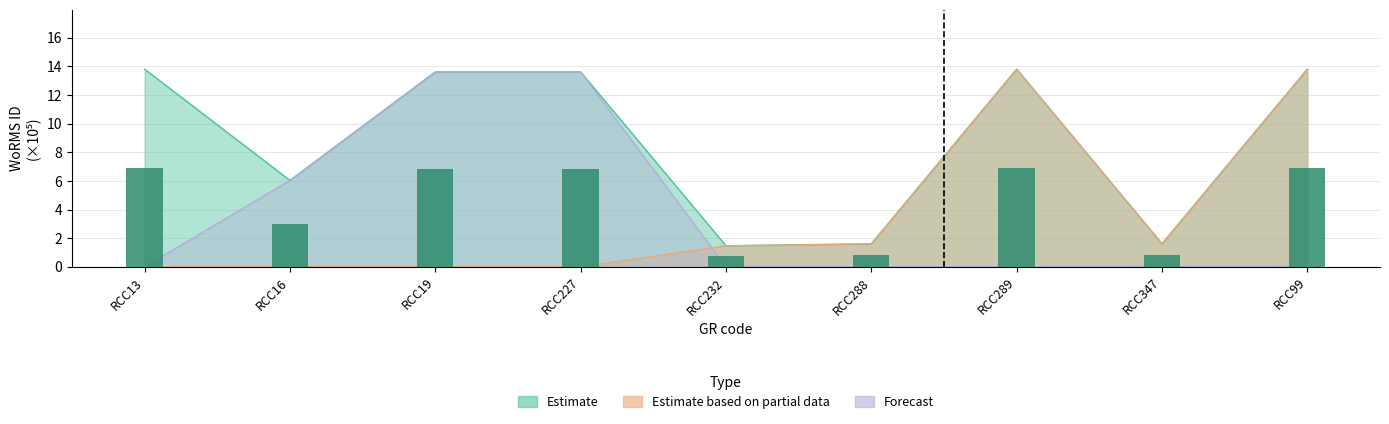

At which category is the sum across all series the highest?

RCC289